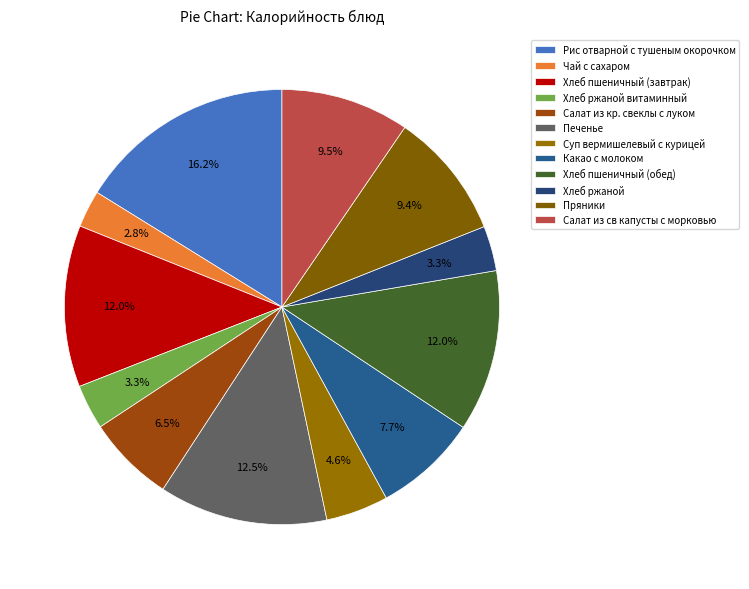

The Печенье slice represents 13% of the pie. True or false?

True